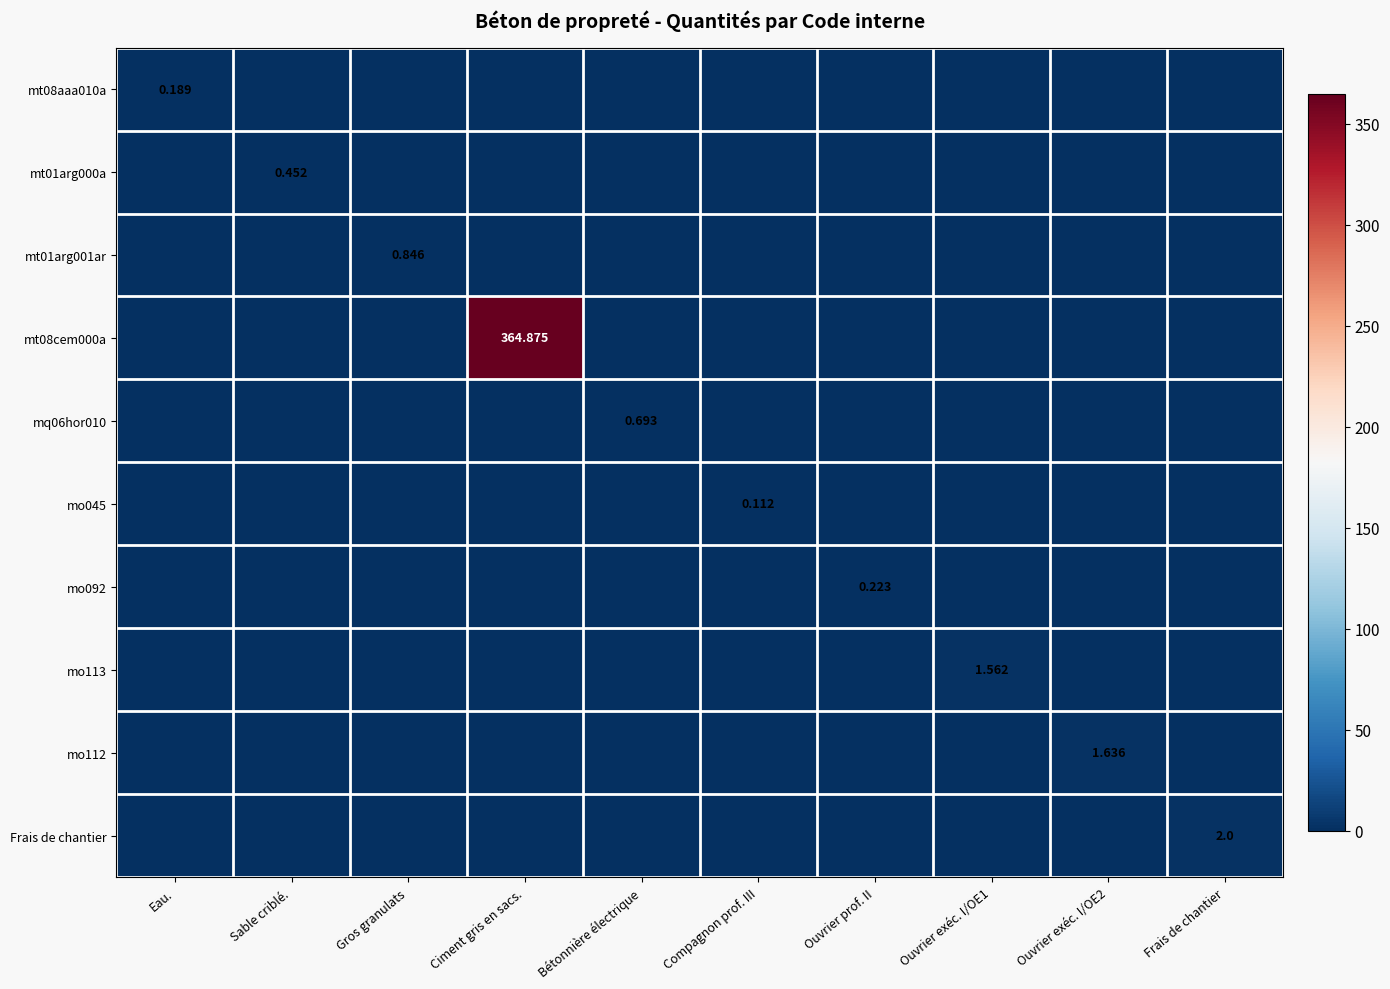

How many positive values does the Frais de chantier series have?

1